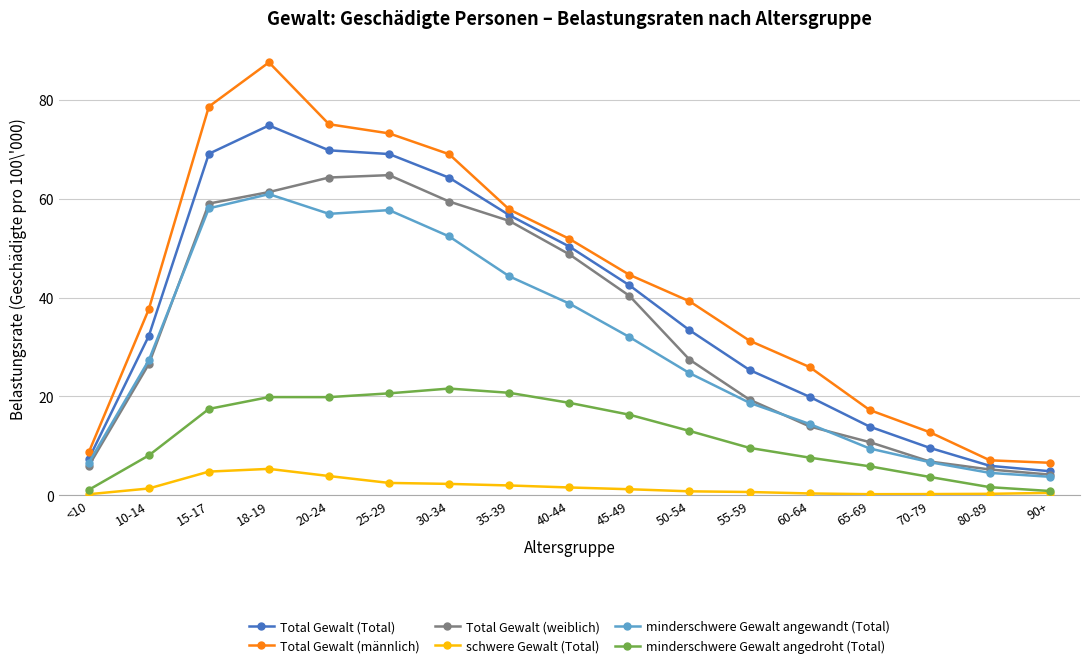

Where is the first local maximum for minderschwere Gewalt angewandt (Total)?

18-19